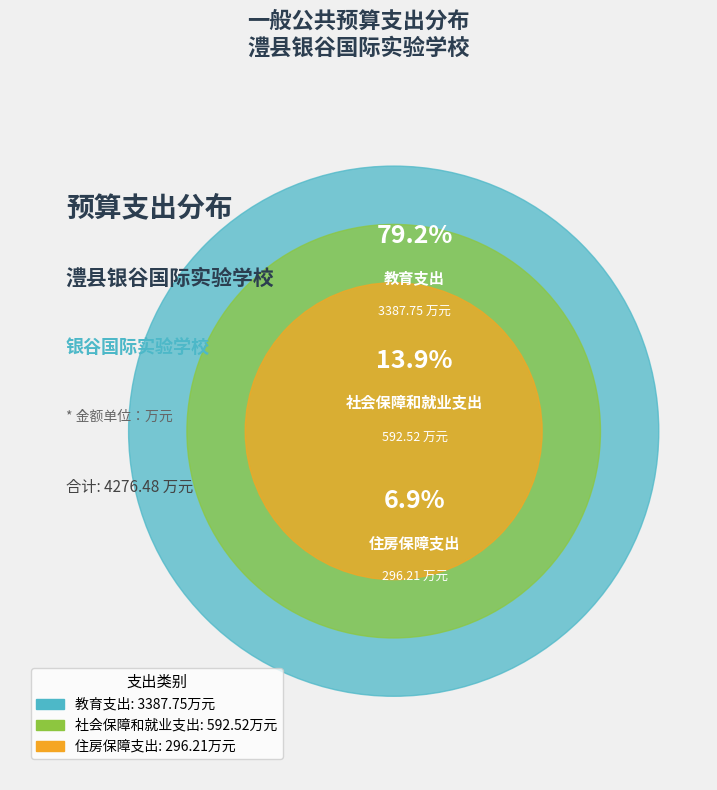

How many segments does this pie chart have?

3